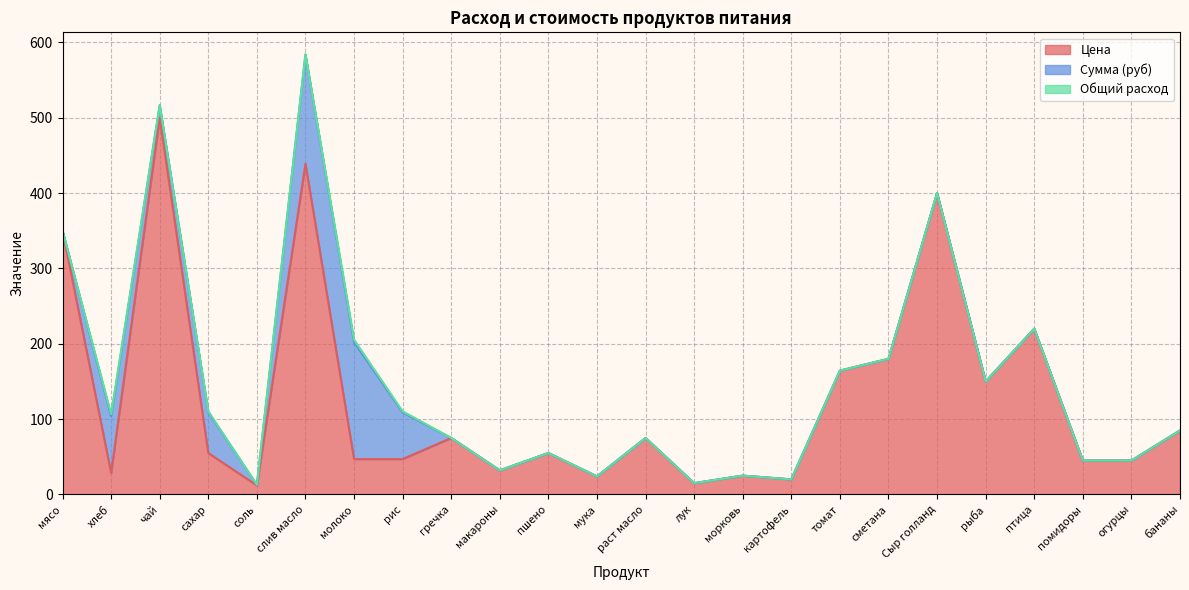

How many data points in Сумма (руб) are above 0?

7